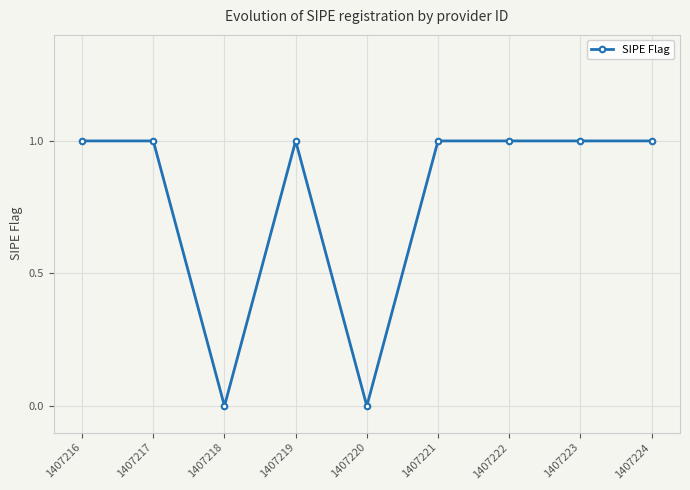

Does the chart display data point markers on the line(s)?

Yes